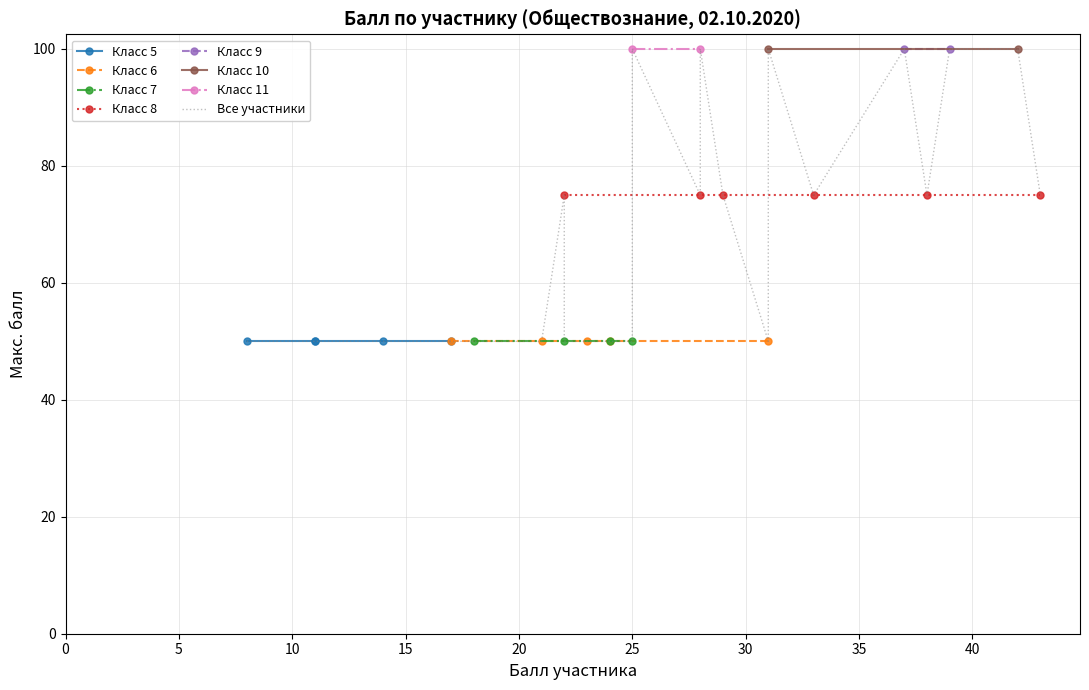

What is the minimum value shown in the chart?

8